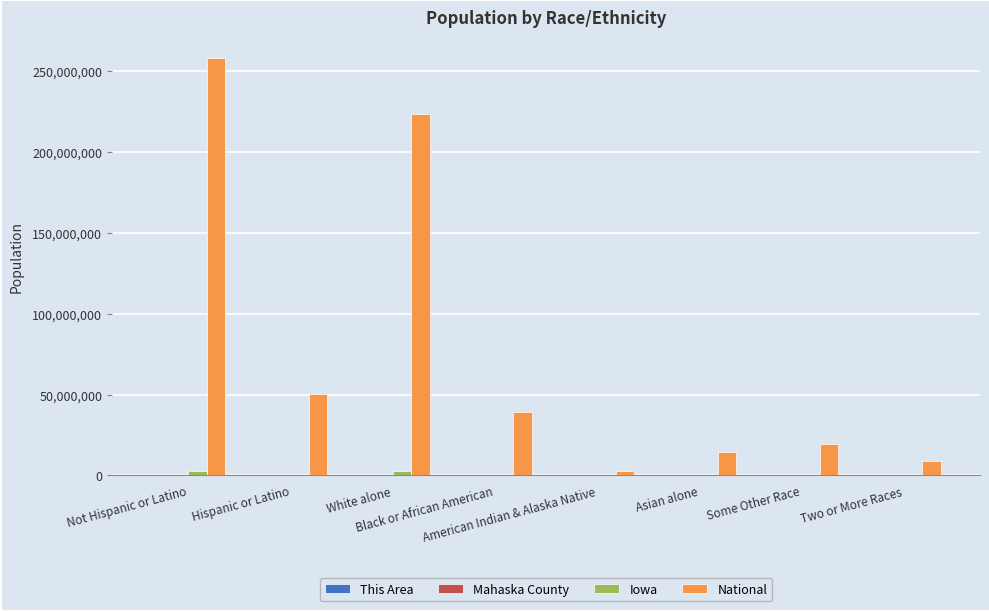

What is the sum of all National values?

616951063